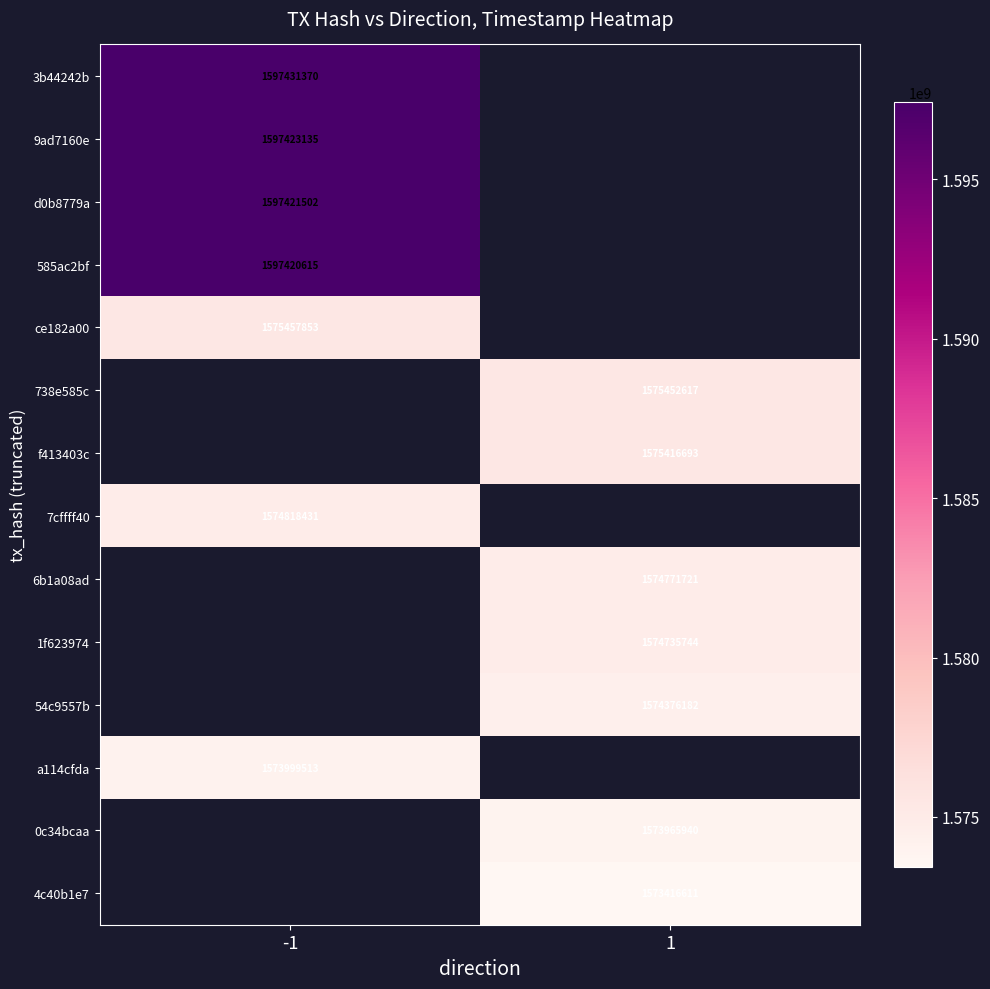

What is the smallest value displayed?

1573416611.0